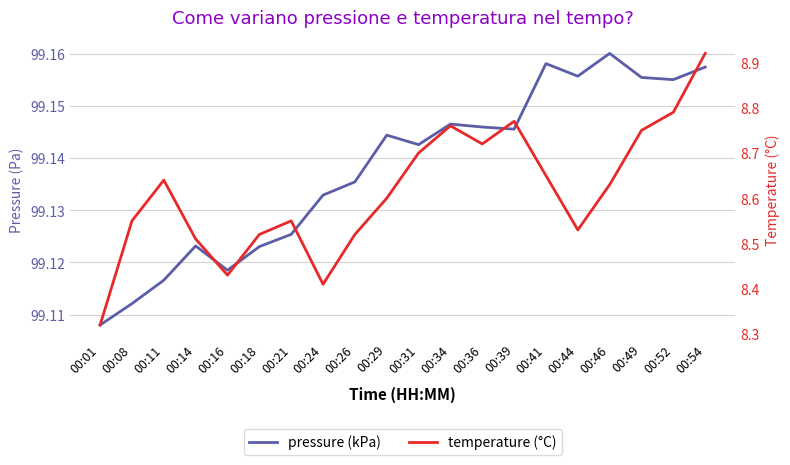

Is this an area chart (filled region under the line)?

No